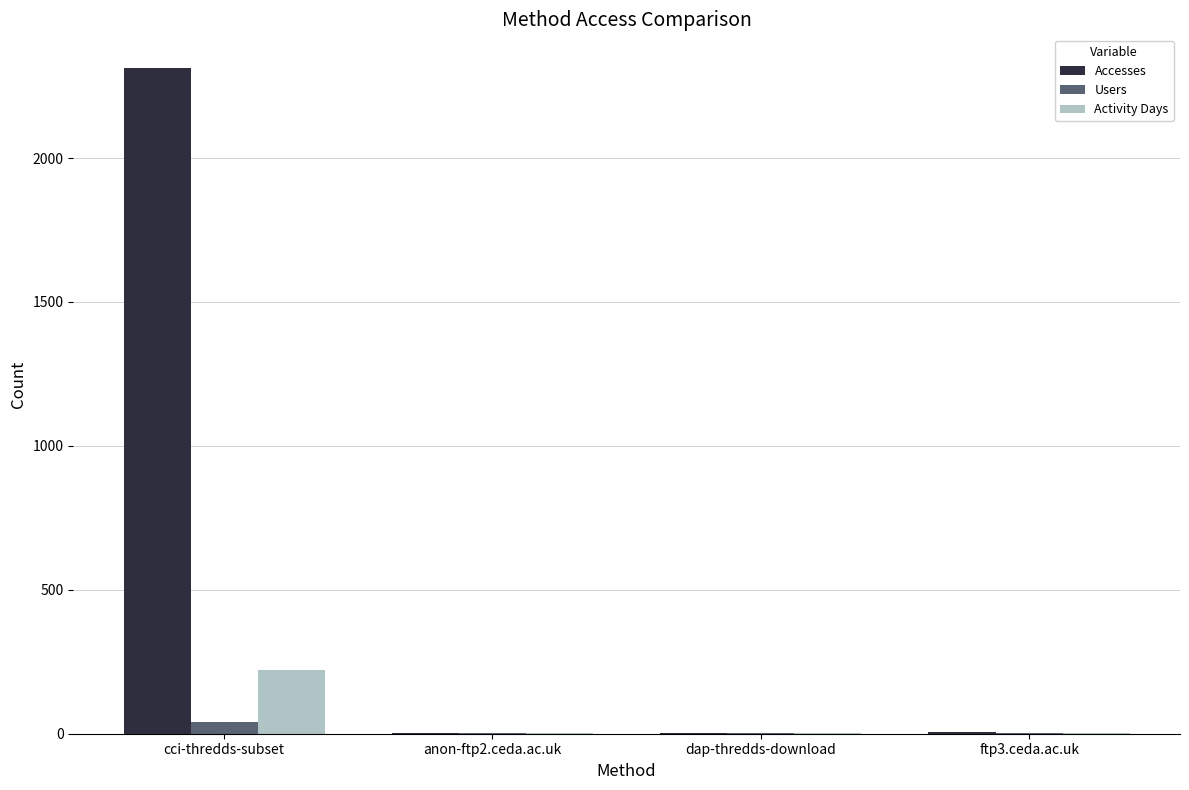

Which series changed the most between cci-thredds-subset and ftp3.ceda.ac.uk?

Accesses